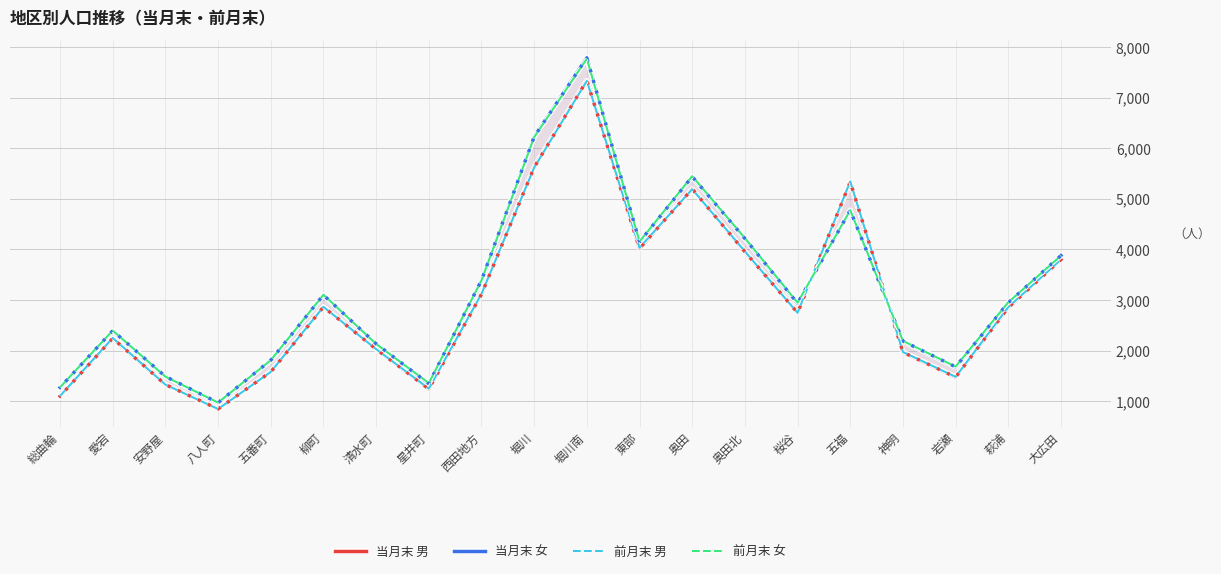

At how many categories does at least one series exceed 5632?

2